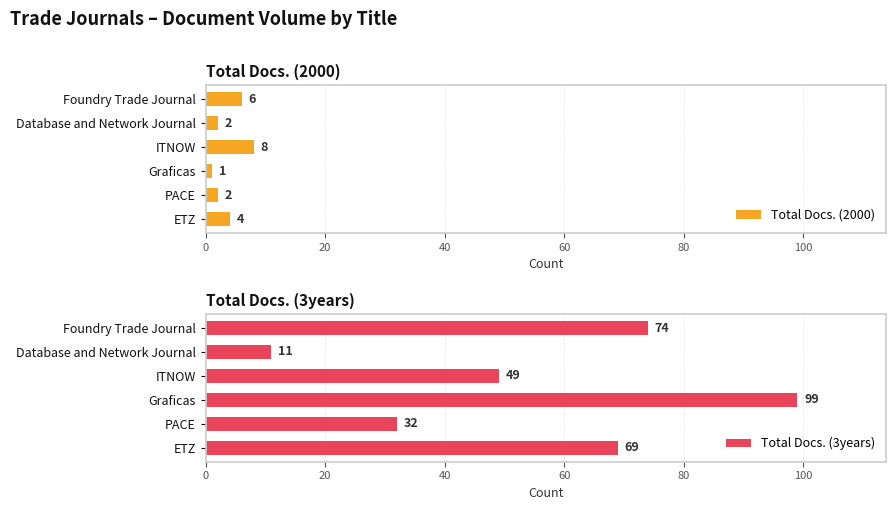

What is the sum of all Total Docs. (2000) values?

23